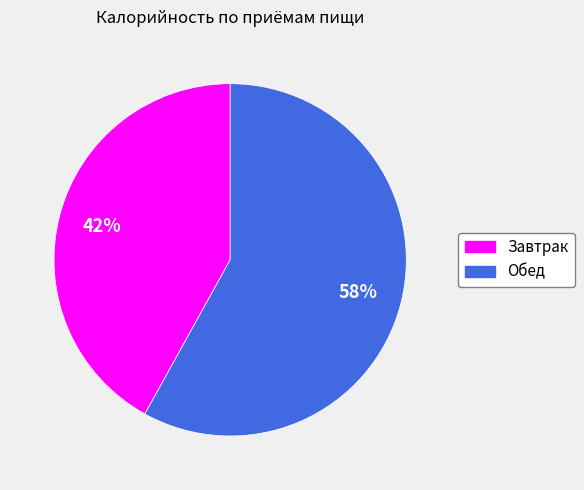

What percentage is the Обед slice, to the nearest percent?

58%